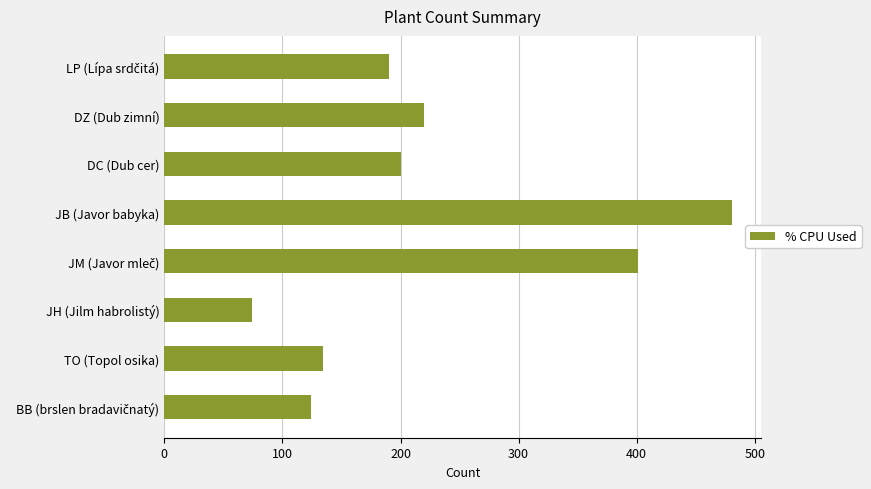

What is the average value?

228